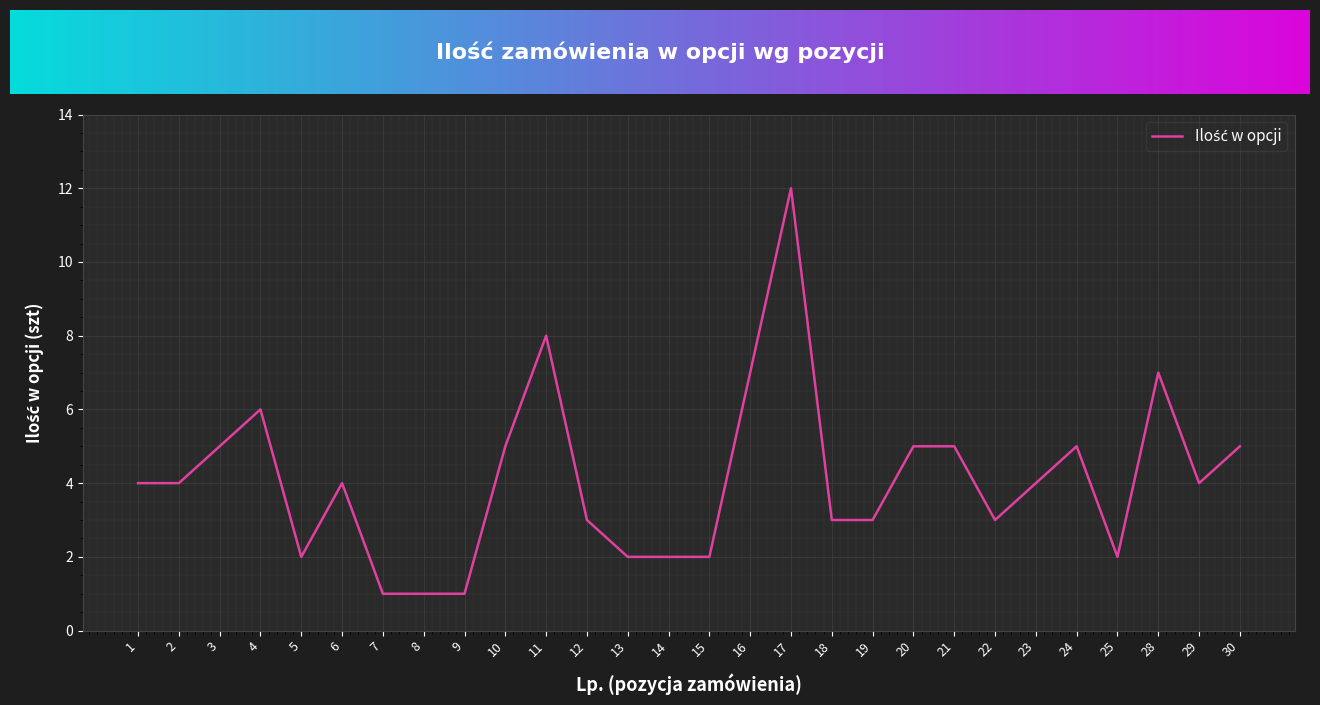

Is it true that the value at 2 is 2?

False